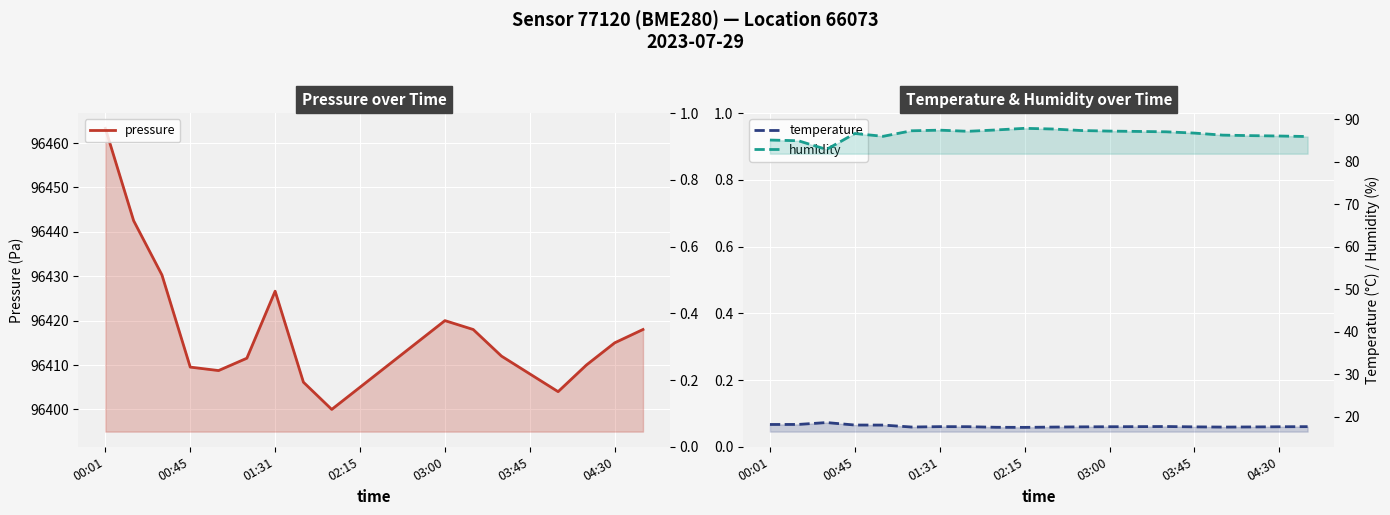

What is the approximate value of pressure at 03:45?

96408.0